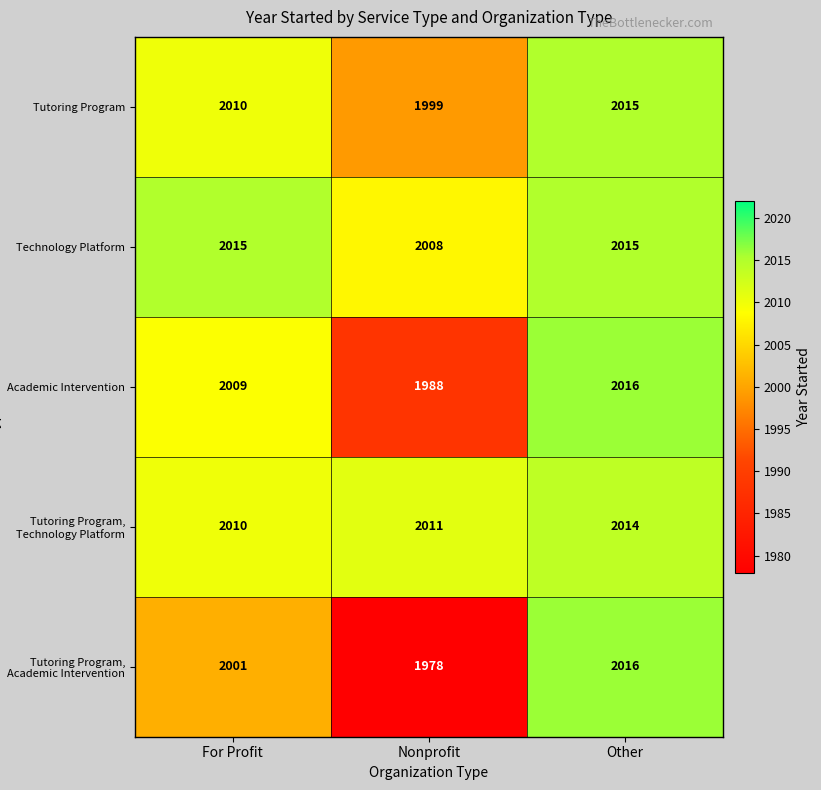

Is it true that Technology Platform equals 2783 at For Profit?

False